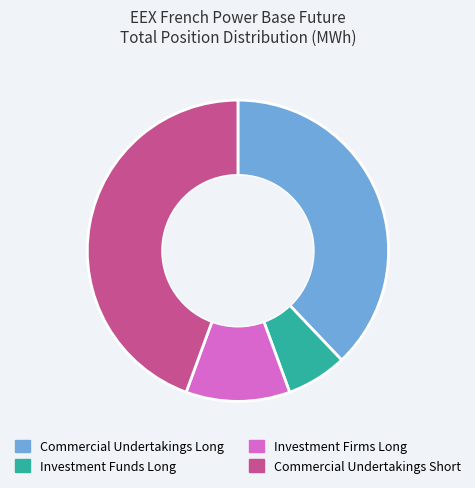

Is the sum of Commercial Undertakings Short and Investment Funds Long greater than half?

Yes